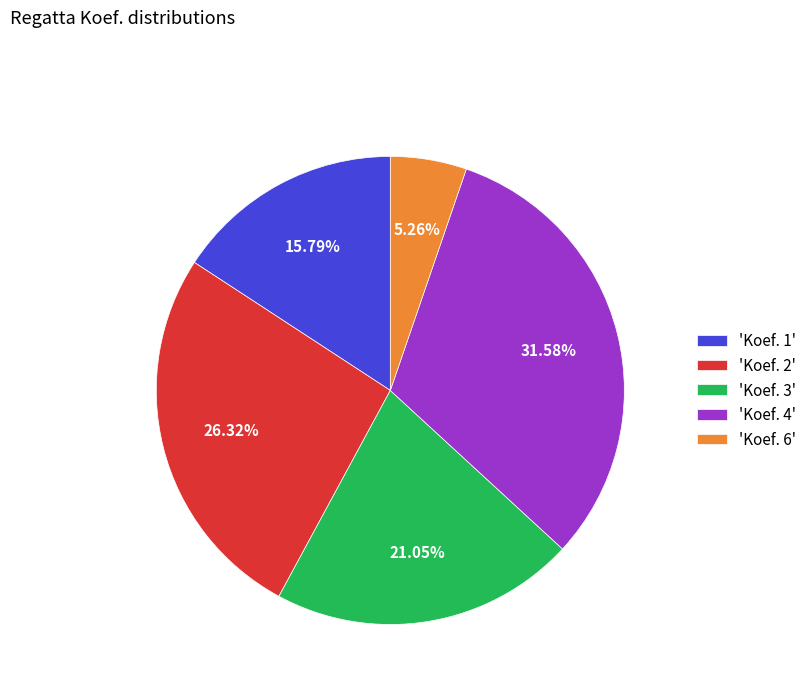

Rank the categories by value from lowest to highest.

'Koef. 6', 'Koef. 1', 'Koef. 3', 'Koef. 2', 'Koef. 4'